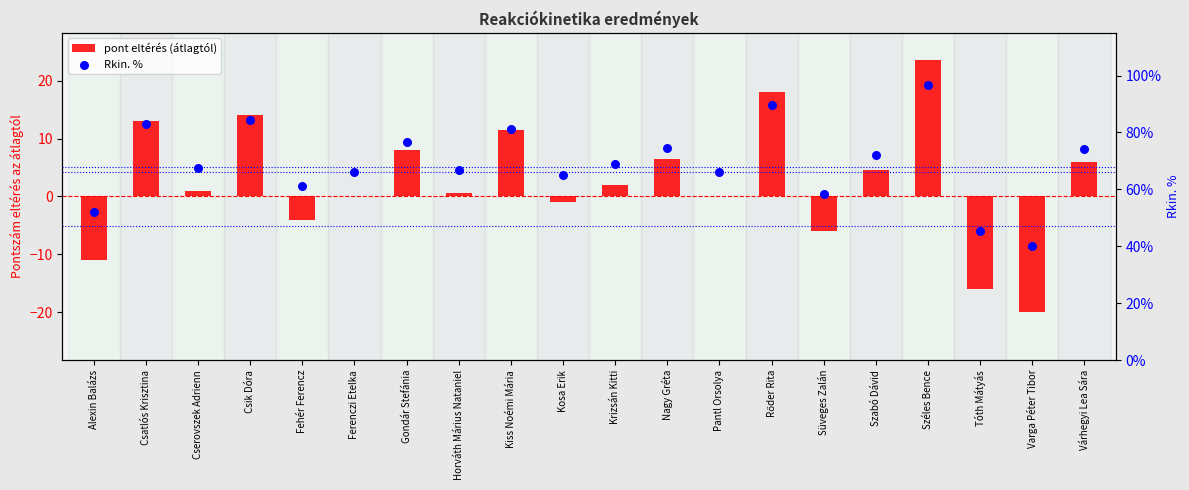

What are all the series names shown in the legend?

pont eltérés (átlagtól), Rkin. %